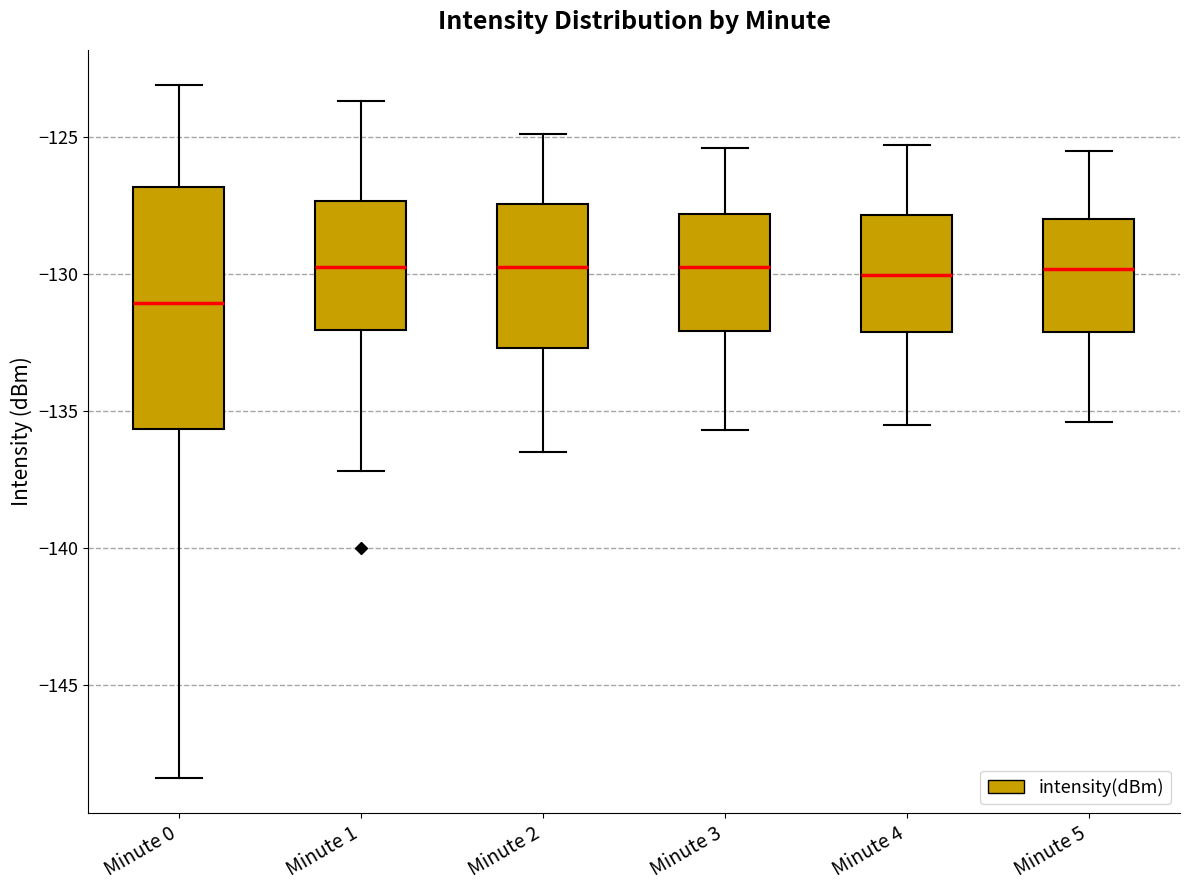

Reading left to right, read every box against the y-axis: the position of its median line, the range the box covers, and the ends of its whiskers. The values are not printed on the chart, so give them approximately, as read against the axis.

Minute 0: median -131.0, box -135.5 to -127.0, whiskers -148.5 to -123.0
Minute 1: median -129.5, box -132.0 to -127.5, whiskers -137.0 to -123.5
Minute 2: median -129.5, box -132.5 to -127.5, whiskers -136.5 to -125.0
Minute 3: median -129.5, box -132.0 to -128.0, whiskers -135.5 to -125.5
Minute 4: median -130.0, box -132.0 to -128.0, whiskers -135.5 to -125.5
Minute 5: median -130.0, box -132.0 to -128.0, whiskers -135.5 to -125.5